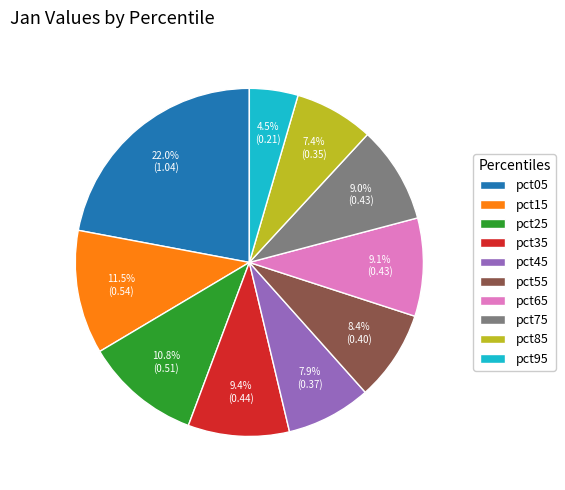

Which category has the smallest portion of the pie?

pct95